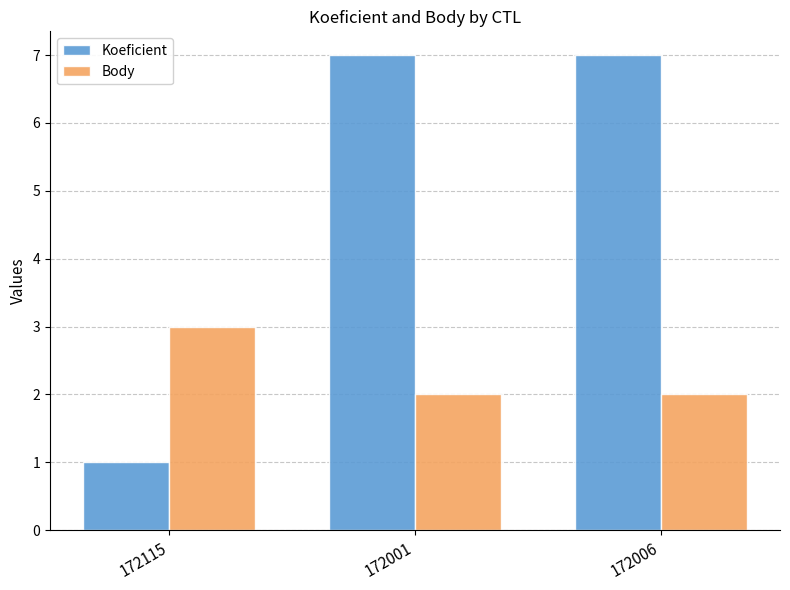

Is it true that Body equals 3 at 172115?

True